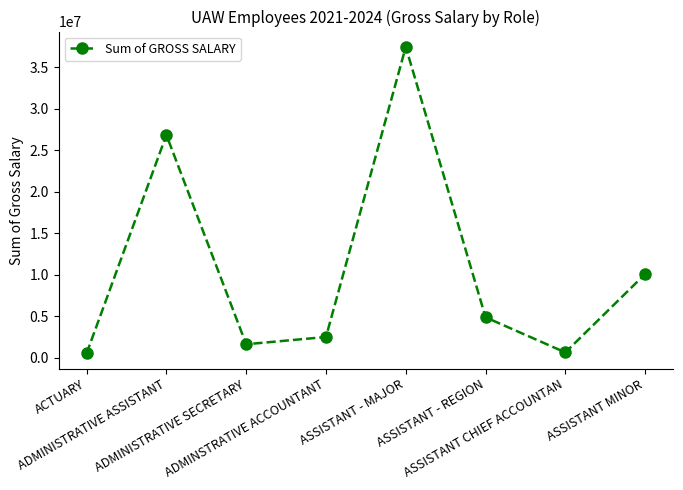

Where is the data nearest to the value 18991636?

ADMINISTRATIVE ASSISTANT